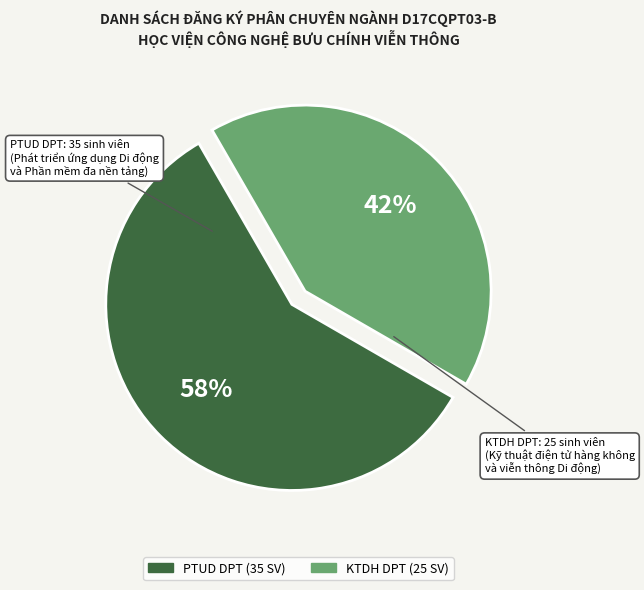

Is the sum of PTUD DPT and KTDH DPT greater than half?

Yes